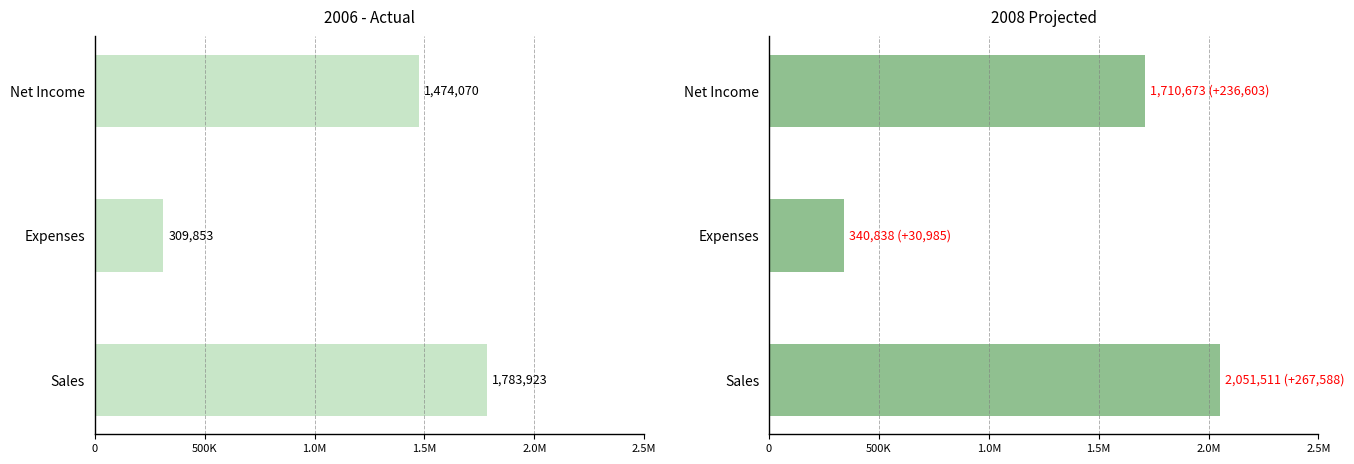

Does the chart contain any negative values?

No